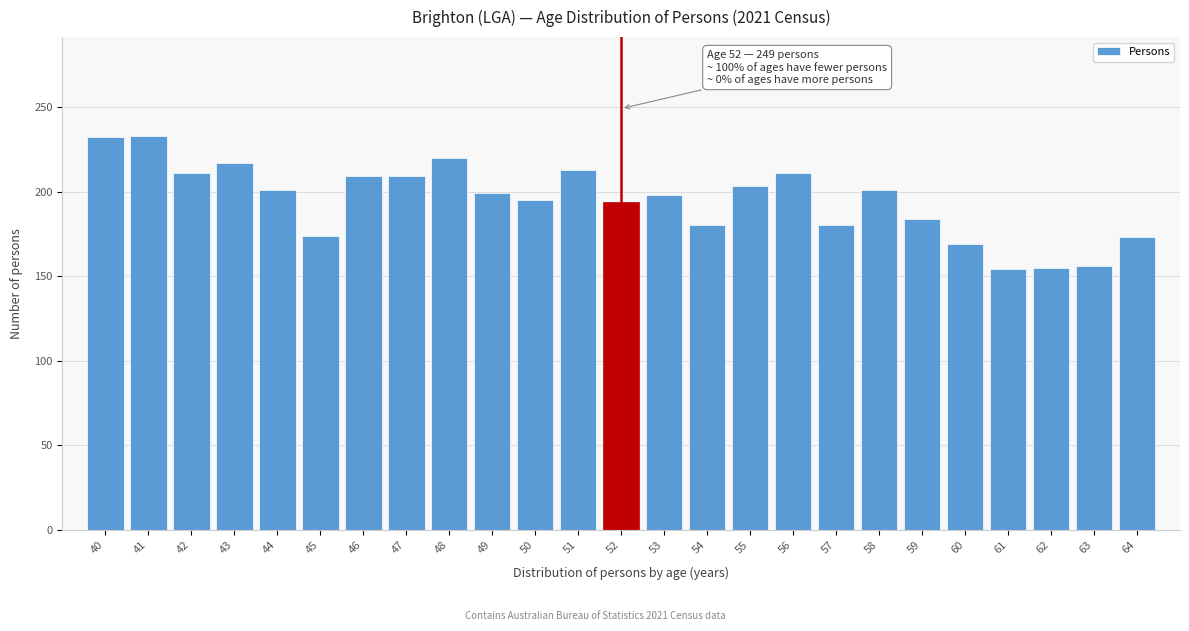

What is the difference between the maximum and minimum values?

79